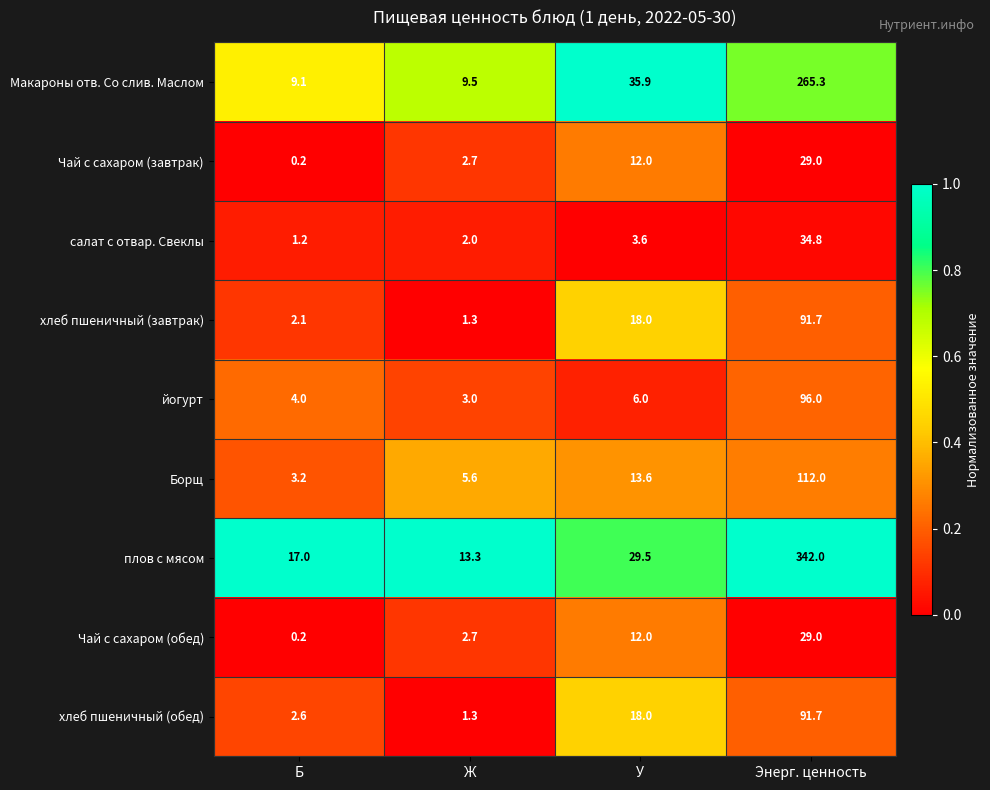

Where is Чай с сахаром (обед) nearest to the value 14?

У